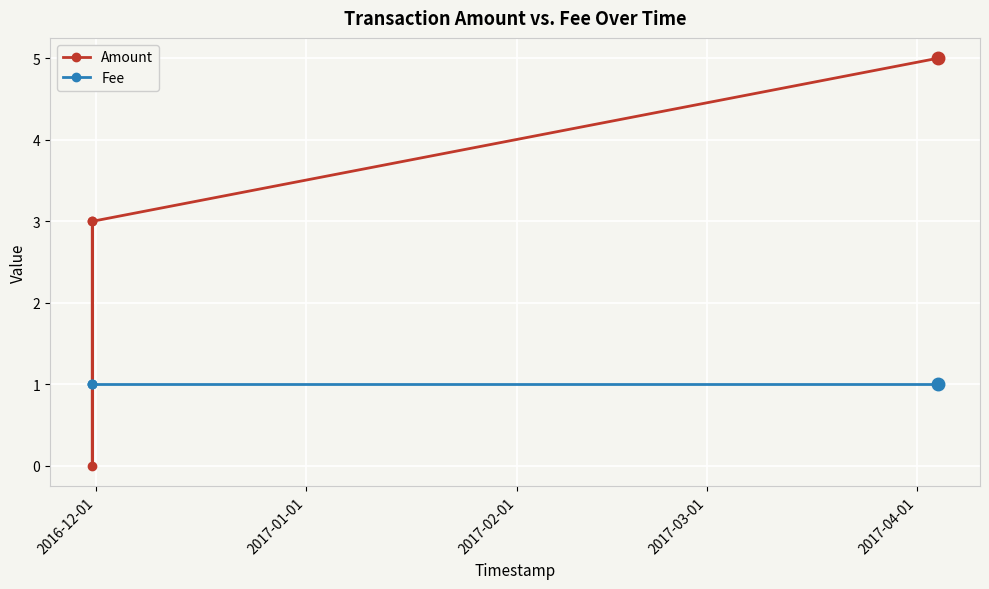

True or false: Fee and Amount intersect in this chart.

True